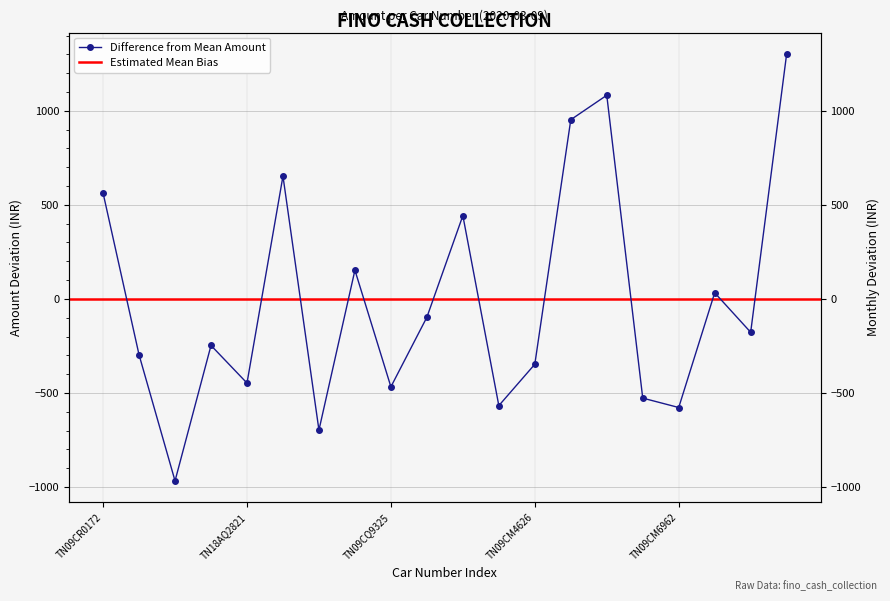

What is the change in value from TN09CP7068 to TN09CQ9325?

+500.0